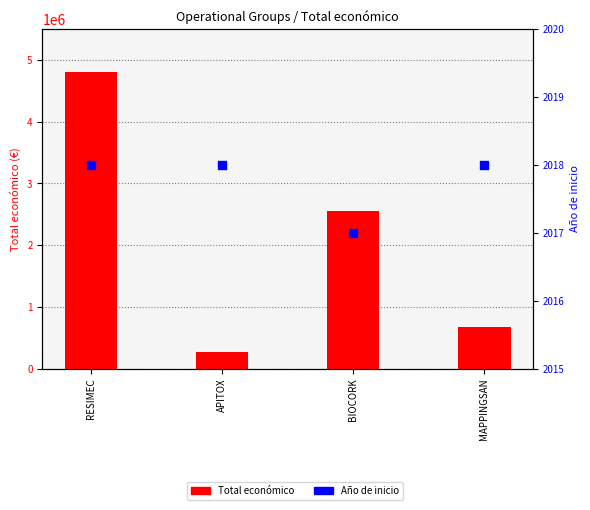

Which series contains the highest Y value?

Total económico